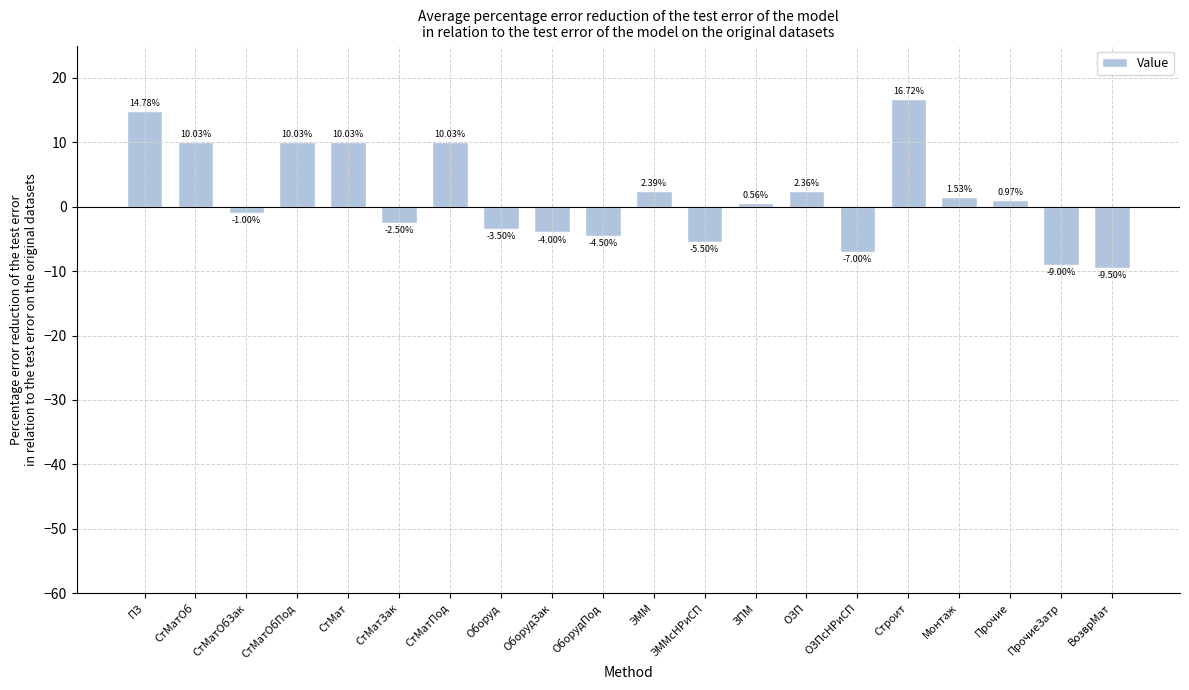

How many series are shown in this chart?

1